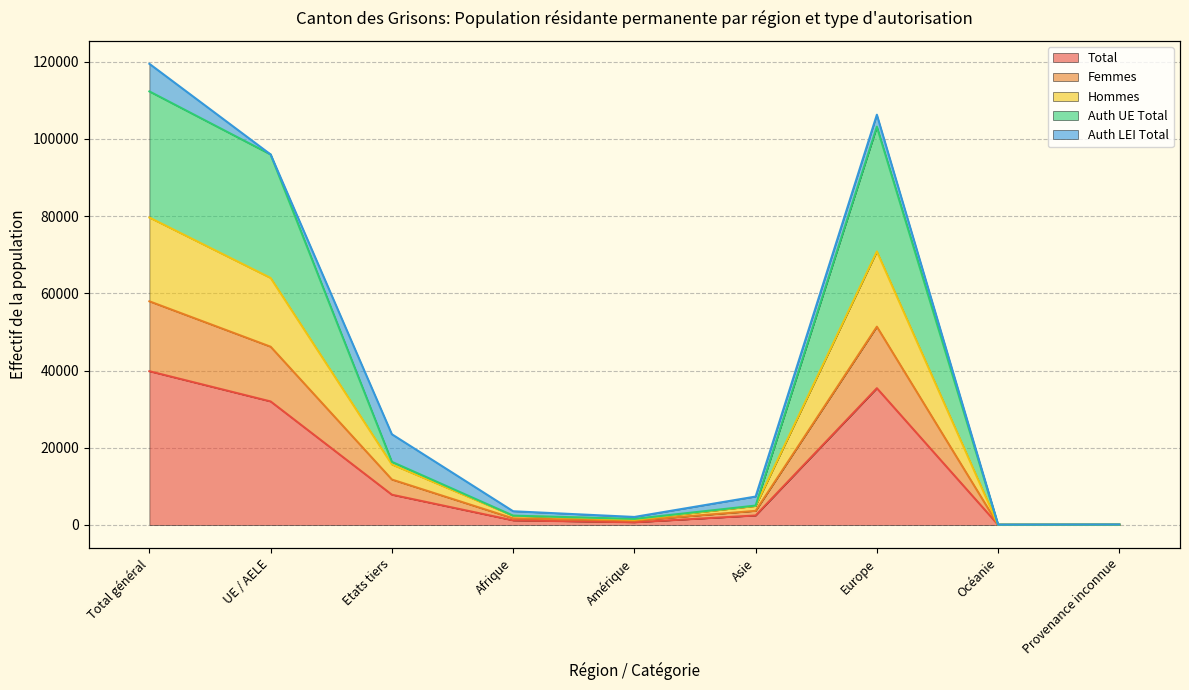

What is the approximate value of Auth UE Total at Amérique?

1571